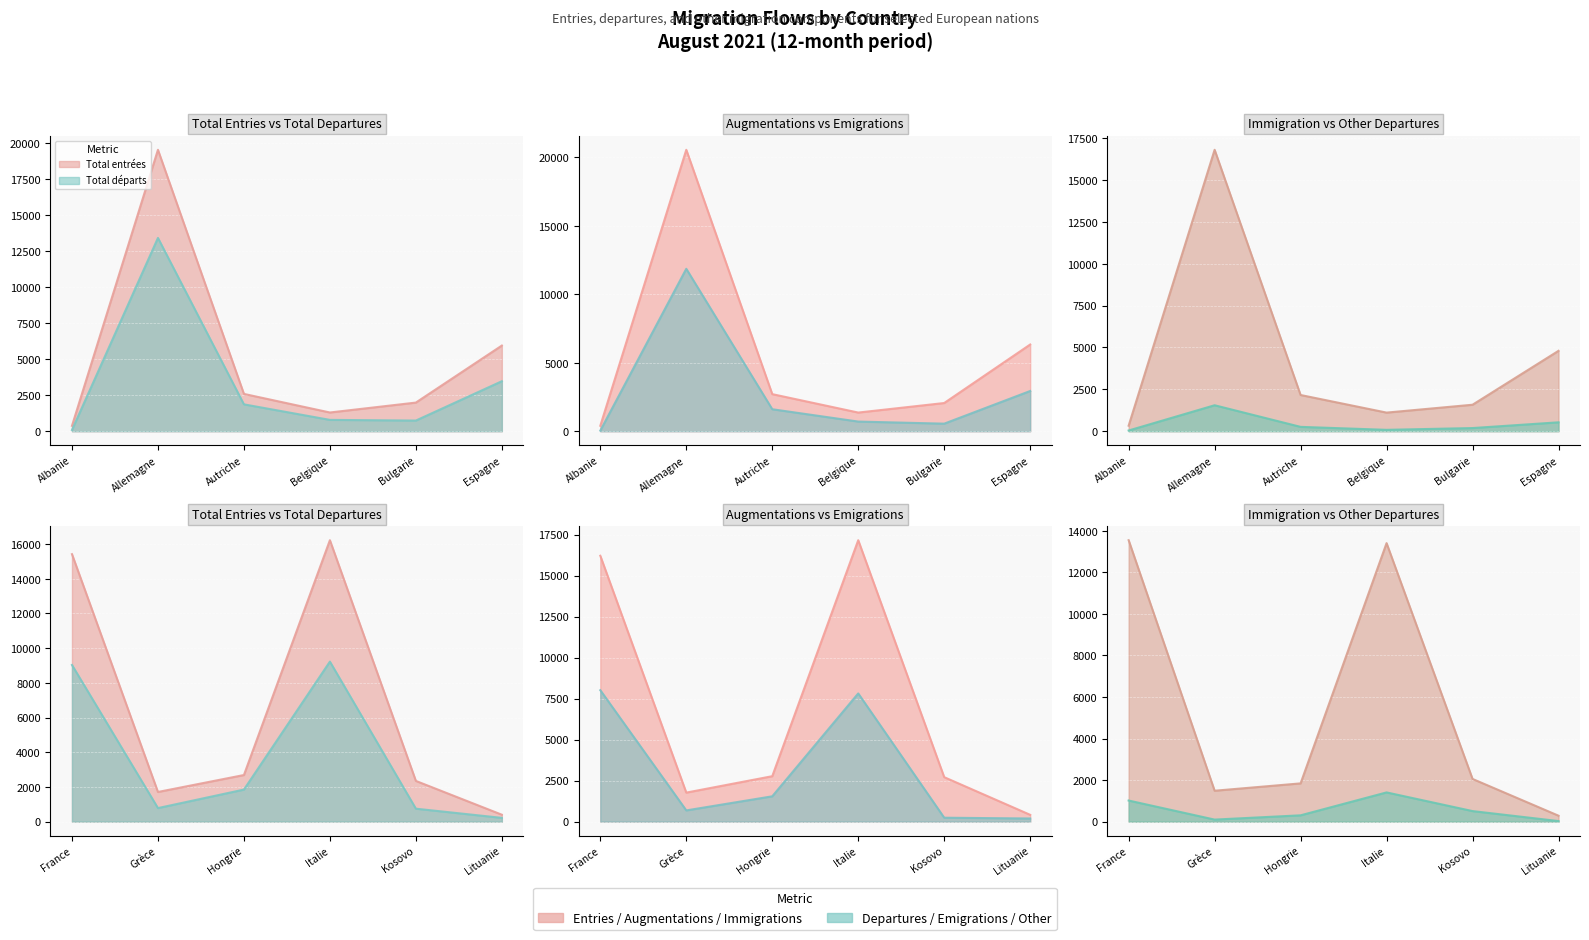

How many data points in Emigrations are less than 1543?

6